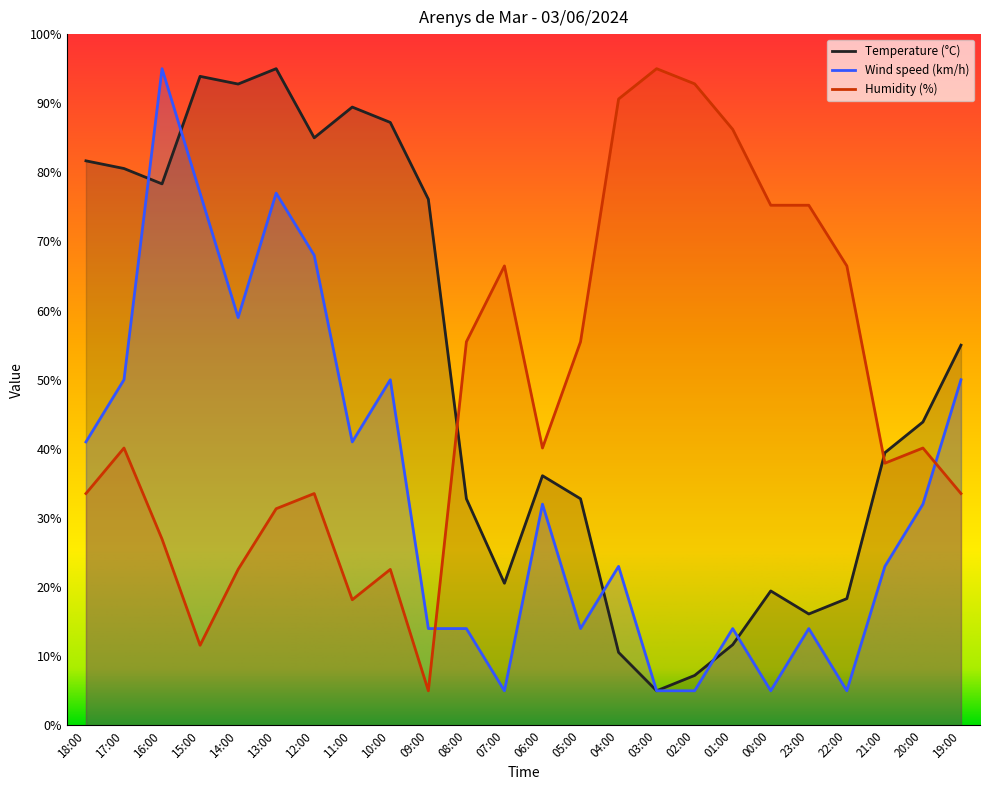

At how many categories does at least one series exceed 60?

18